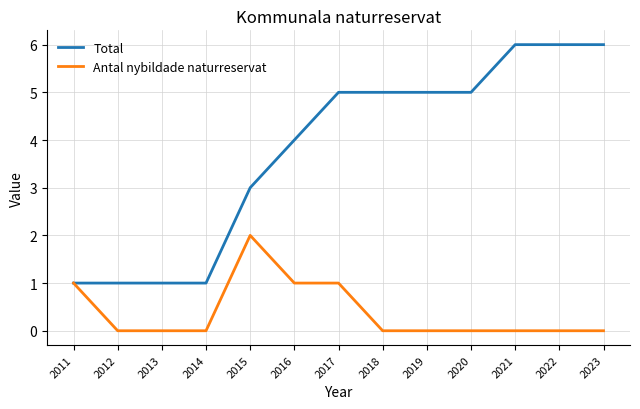

Which category has the highest value in the Antal nybildade naturreservat series?

2015